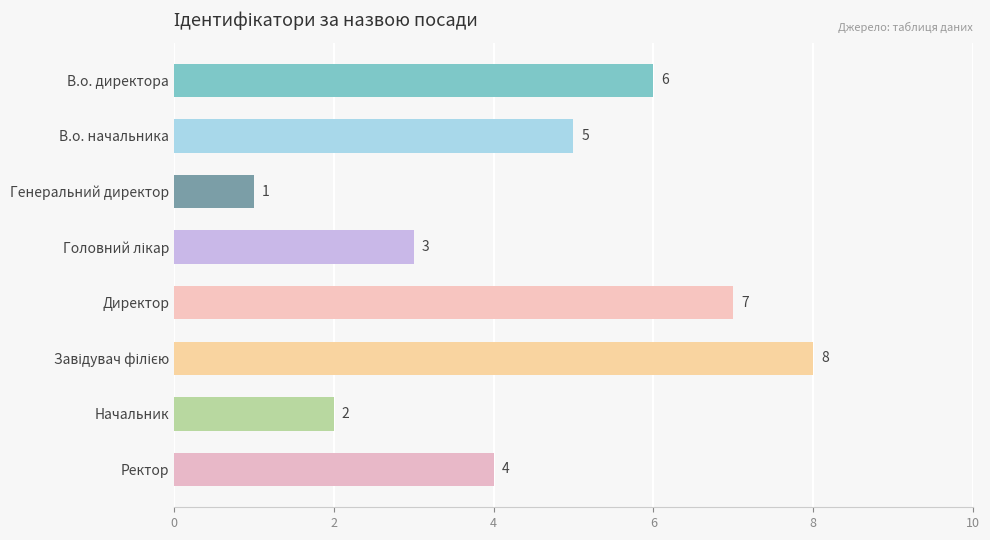

What is the smallest value displayed?

1